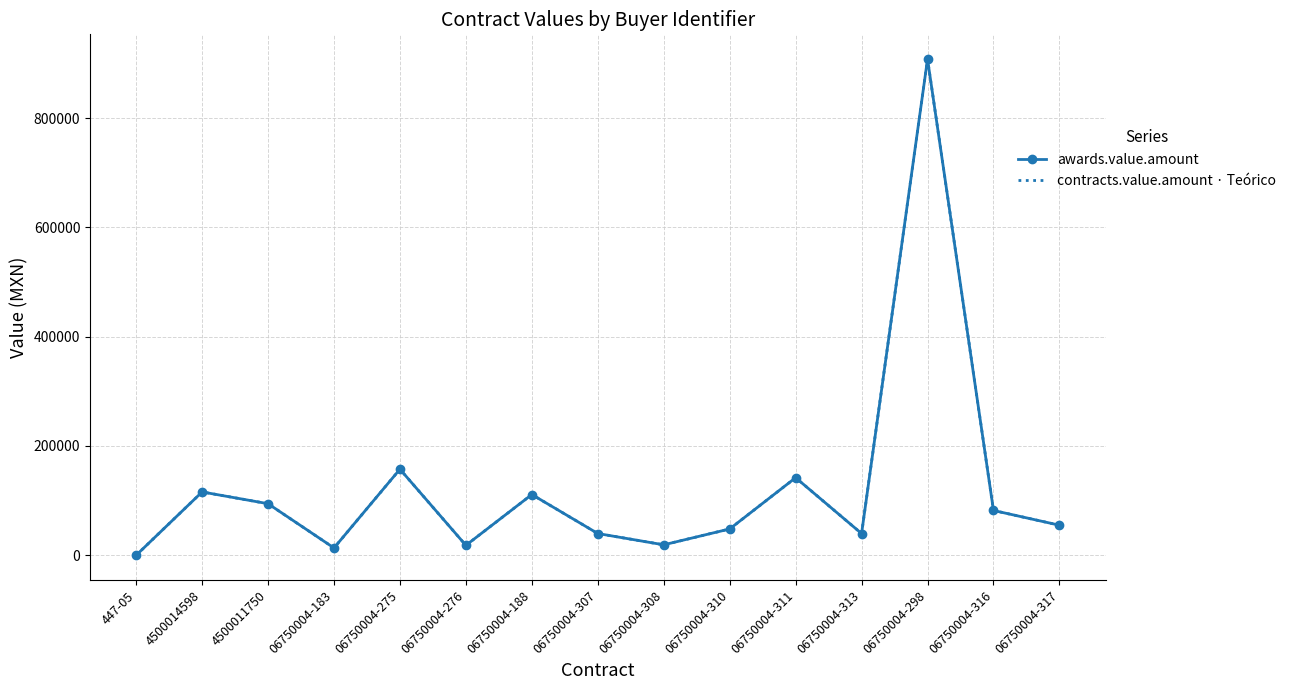

The contracts.value.amount · Teórico series shows 179251.0 at 4500014598. True or false?

False